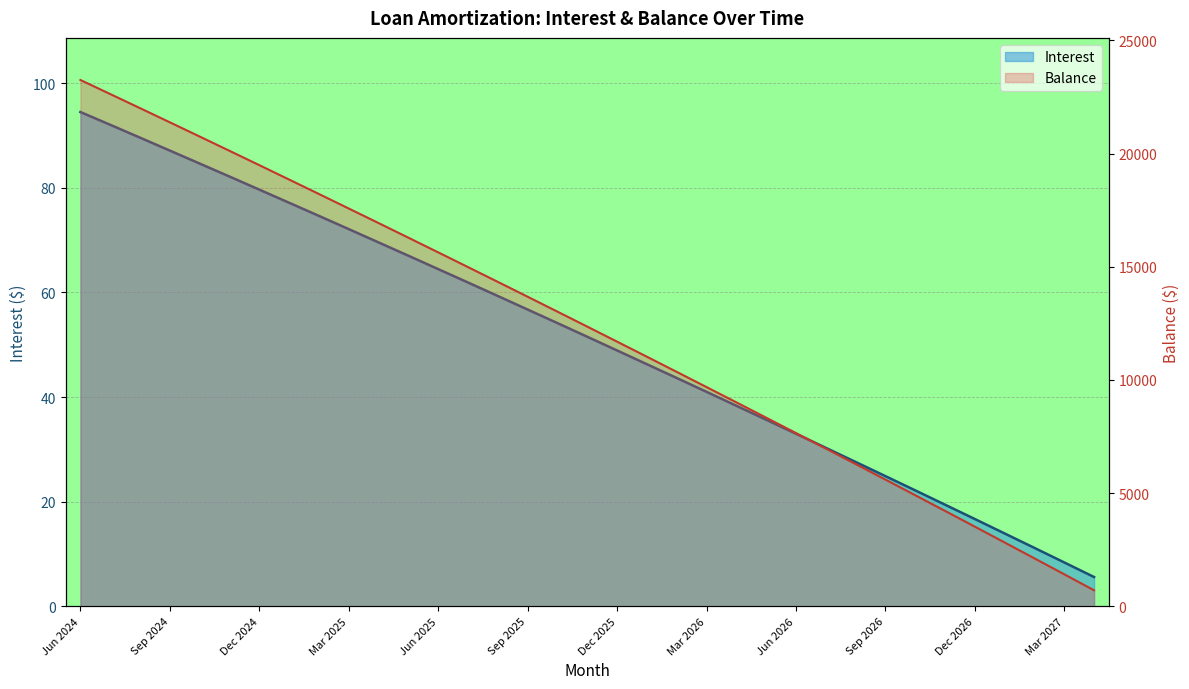

What is the sum of all Interest line values?

1785.2